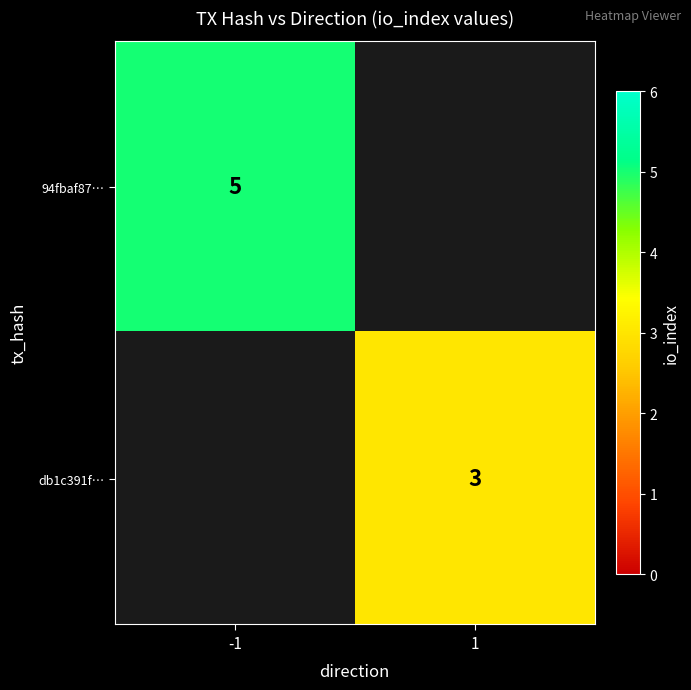

Is the value of 94fbaf87… at -1 greater than the value of db1c391f… at 1?

Yes